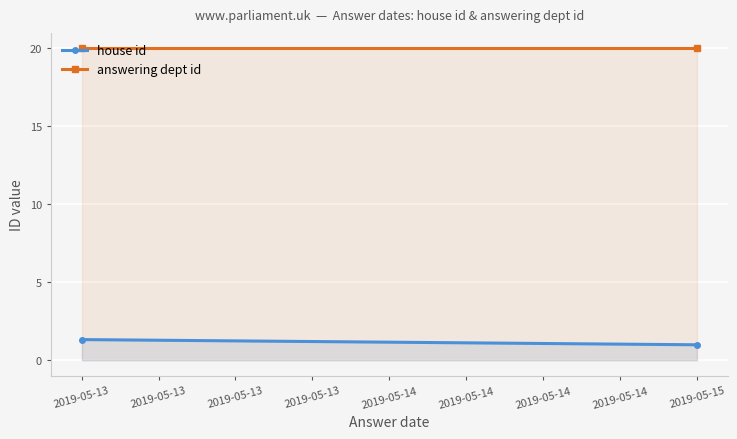

What is the sum of all house id values?

2.3